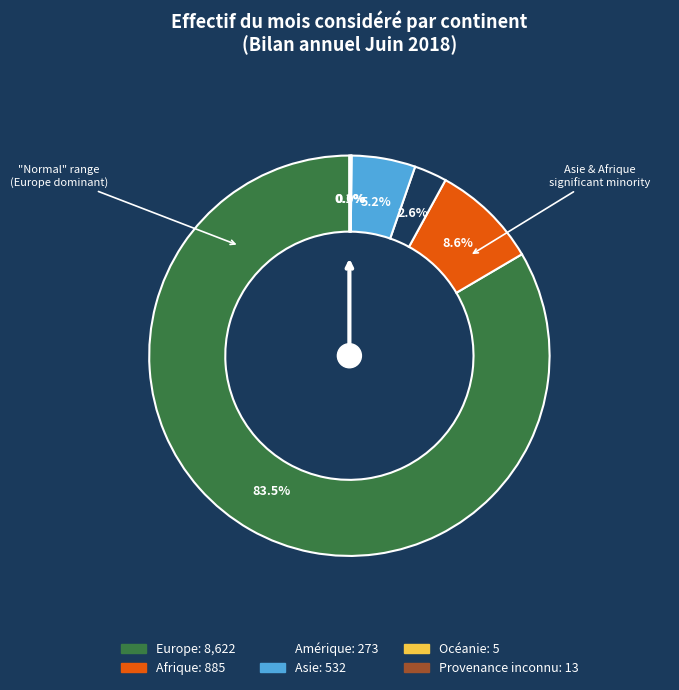

Which category accounts for the majority?

Europe